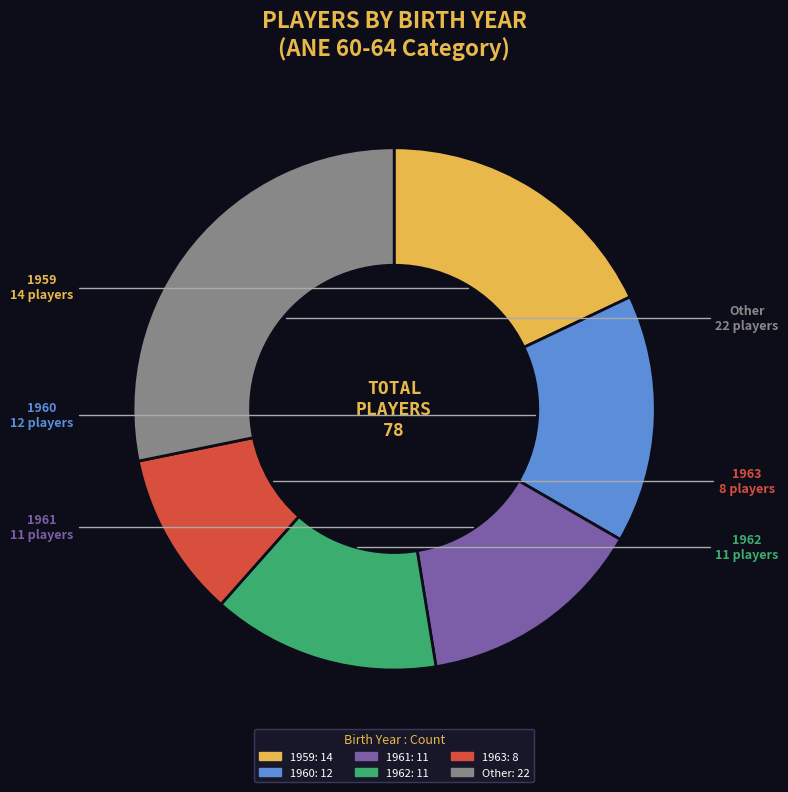

Combined, do 1961 and Other account for over 50%?

No